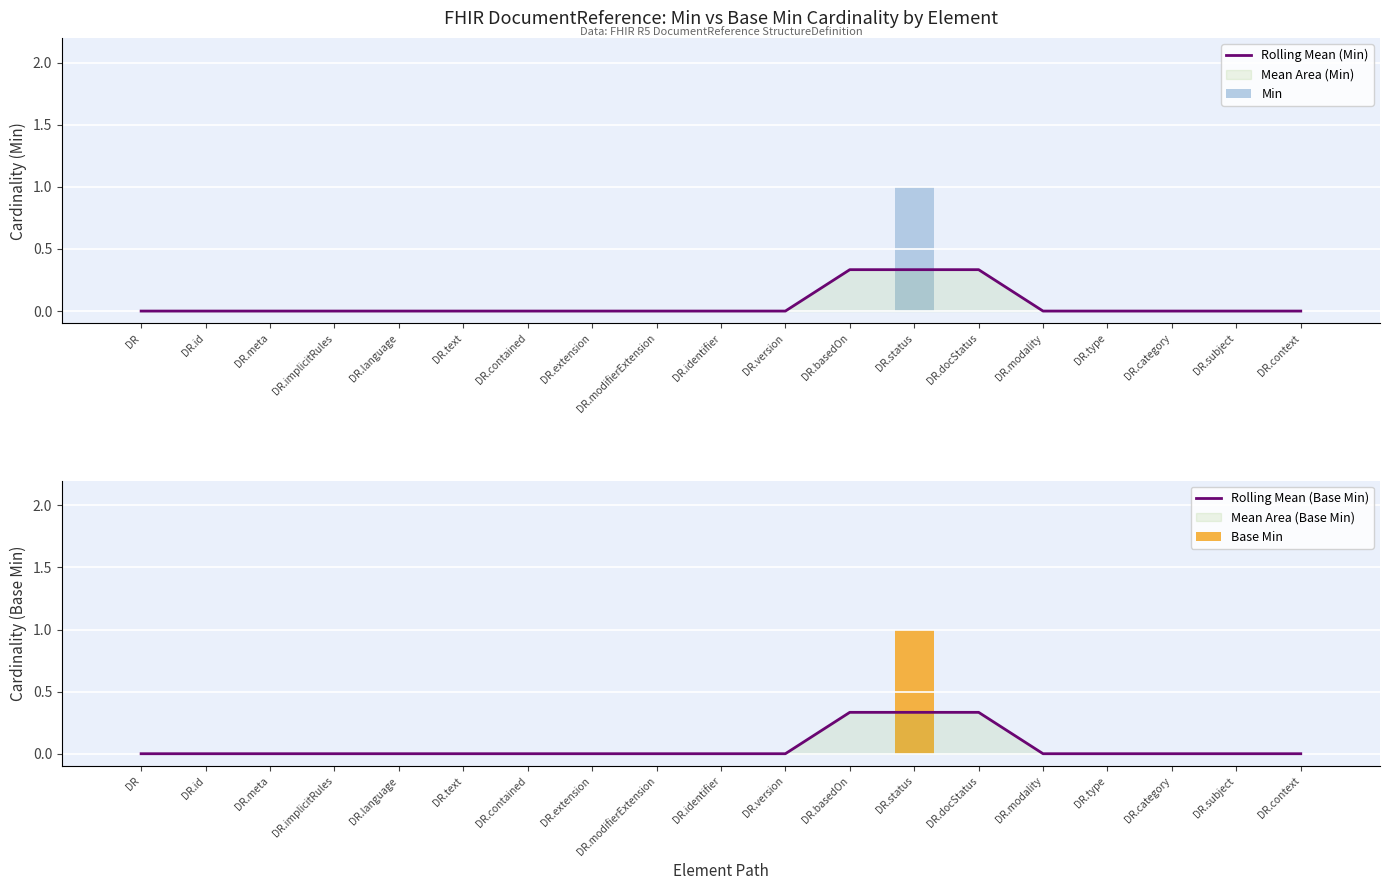

What is the average value of the Rolling Mean (Base Min) series?

0.1